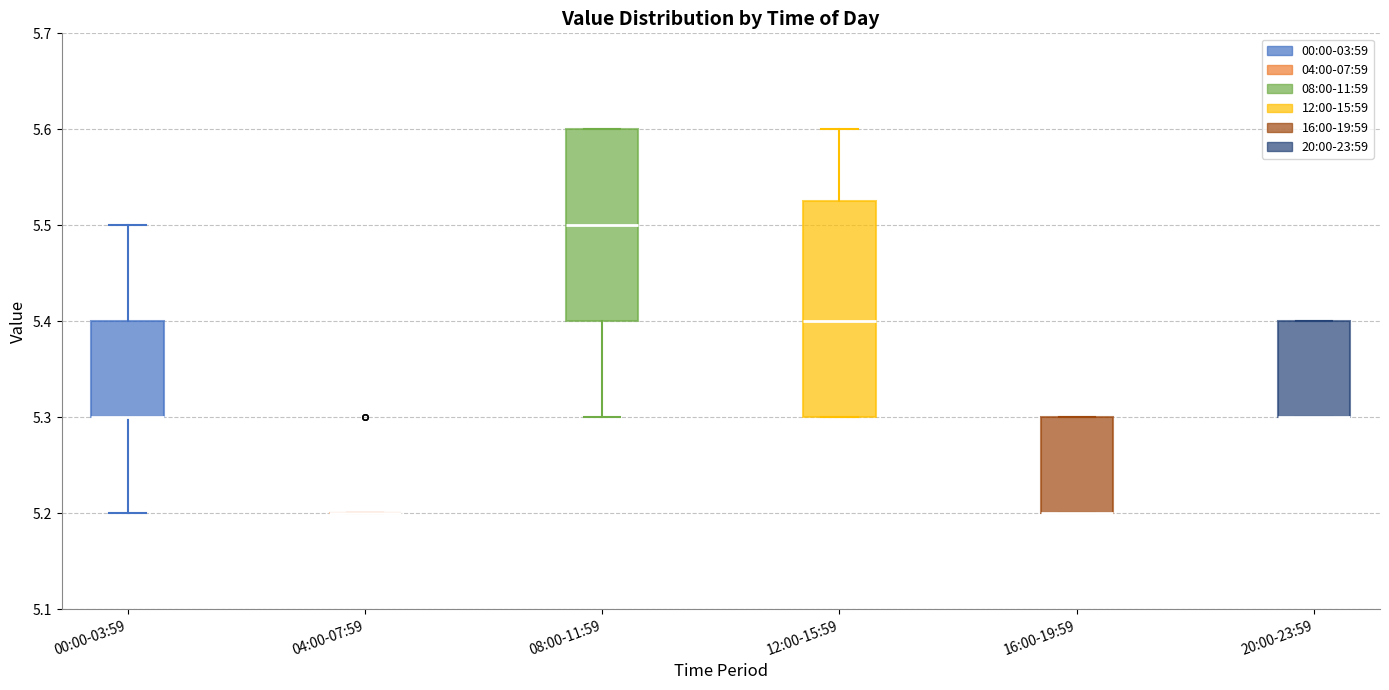

Reading left to right, read every box against the y-axis: the position of its median line, the range the box covers, and the ends of its whiskers. The values are not printed on the chart, so give them approximately, as read against the axis.

00:00-03:59: median 5.30 (drawn on the box's lower edge), box 5.30 to 5.40, whiskers 5.20 to 5.50
04:00-07:59: box collapsed to a line at 5.20, whiskers 5.20 to 5.20
08:00-11:59: median 5.50, box 5.40 to 5.60, whiskers 5.30 to 5.60
12:00-15:59: median 5.40, box 5.30 to 5.53, whiskers 5.30 to 5.60
16:00-19:59: median 5.20 (drawn on the box's lower edge), box 5.20 to 5.30, whiskers 5.20 to 5.30
20:00-23:59: median 5.30 (drawn on the box's lower edge), box 5.30 to 5.40, whiskers 5.30 to 5.40